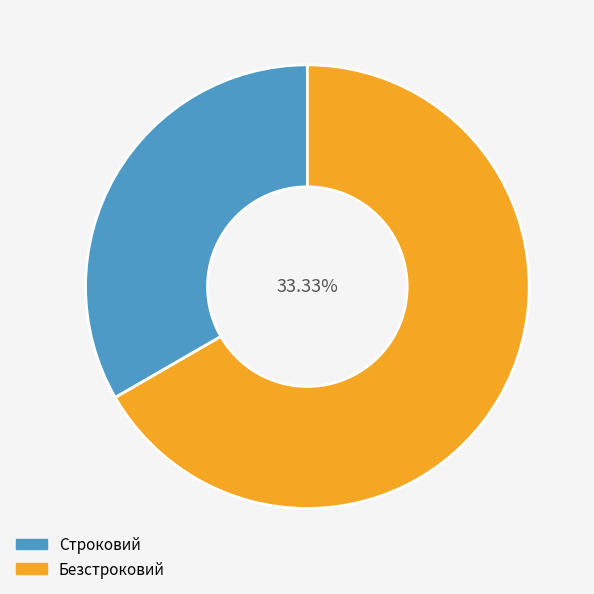

How many slices are in this pie chart?

2